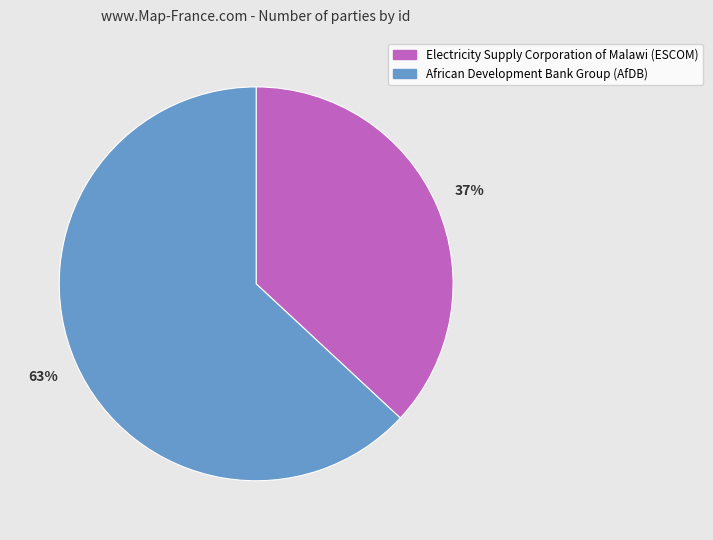

Between African Development Bank Group (AfDB) and Electricity Supply Corporation of Malawi (ESCOM), which is larger?

African Development Bank Group (AfDB)